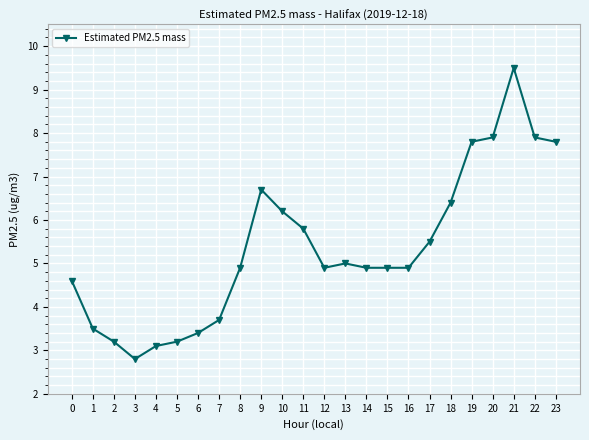

What is the difference between the values at 17 and 22?

2.4